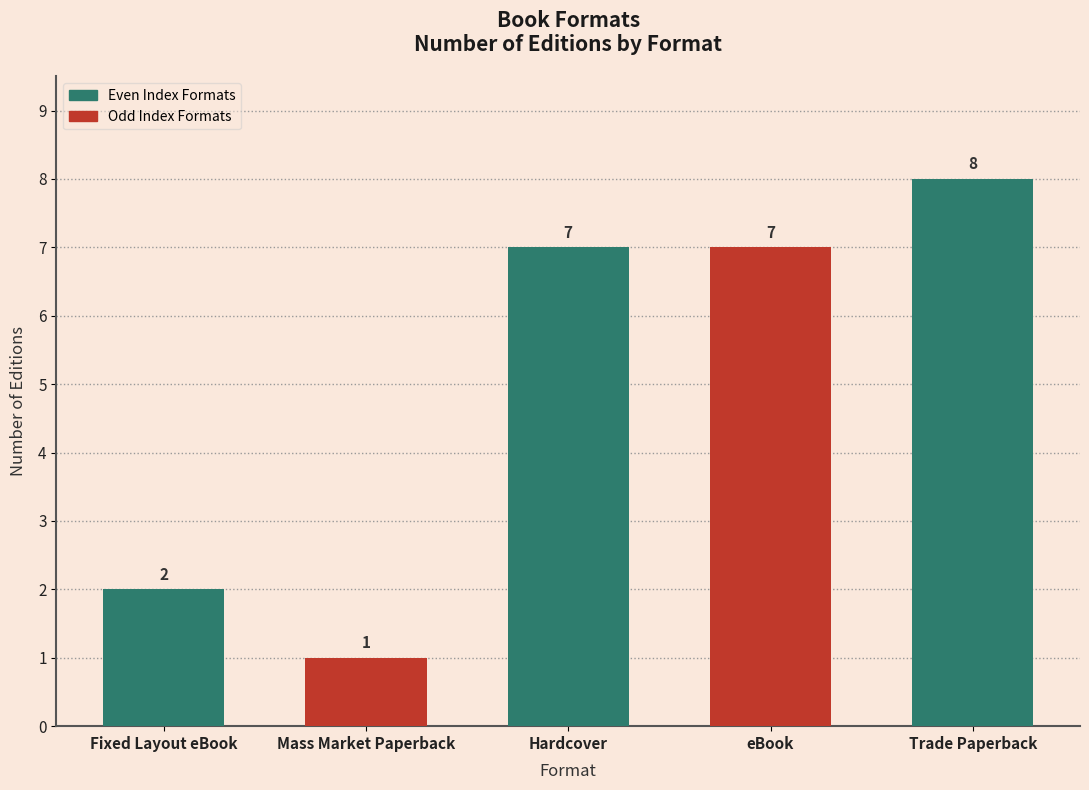

Does the chart contain any negative values?

No